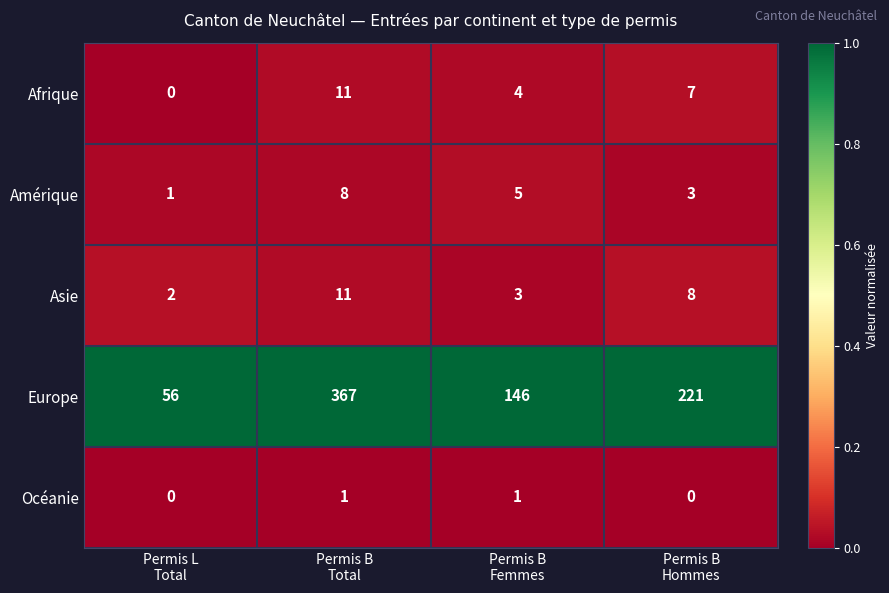

Reading left to right, transcribe all the data shown in this chart.

Afrique: 0	11	4	7
Amérique: 1	8	5	3
Asie: 2	11	3	8
Europe: 56	367	146	221
Océanie: 0	1	1	0